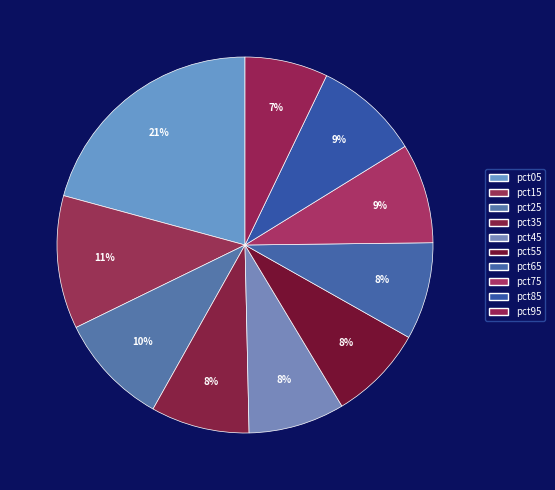

Do pct95 and pct55 together represent more than half of the pie?

No